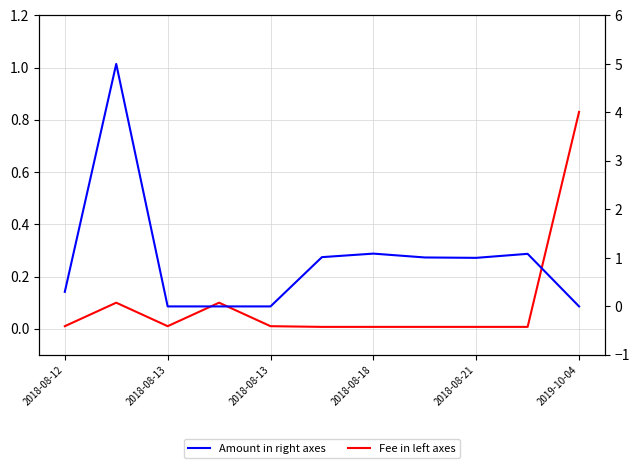

Reading left to right, what are all the values shown in this chart?

Fee in left axes: 0.0	0.1	0.0	0.1	0.0	0.0	0.0	0.0	0.0	0.0	0.8
Amount in right axes: 0.3	5.0	0.0	0.0	0.0	1.0	1.1	1.0	1.0	1.1	0.0